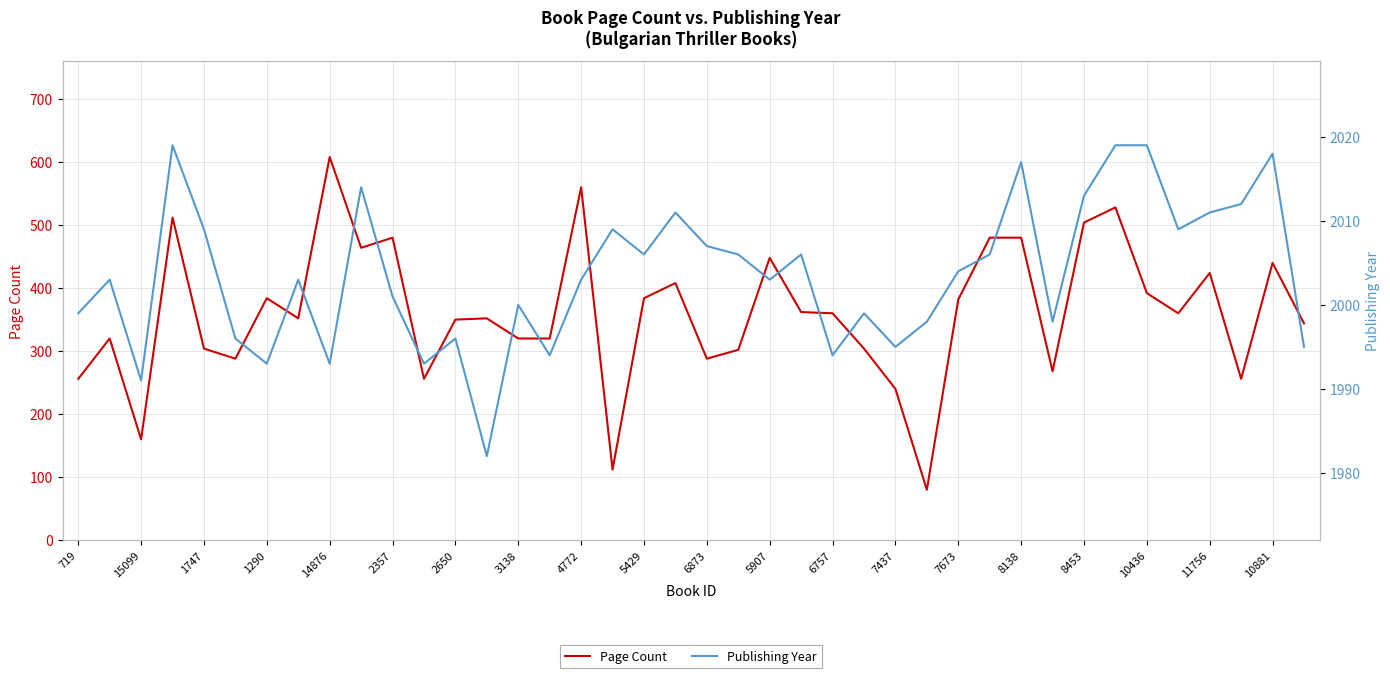

Is it true that Page Count equals 448 at 5907?

True